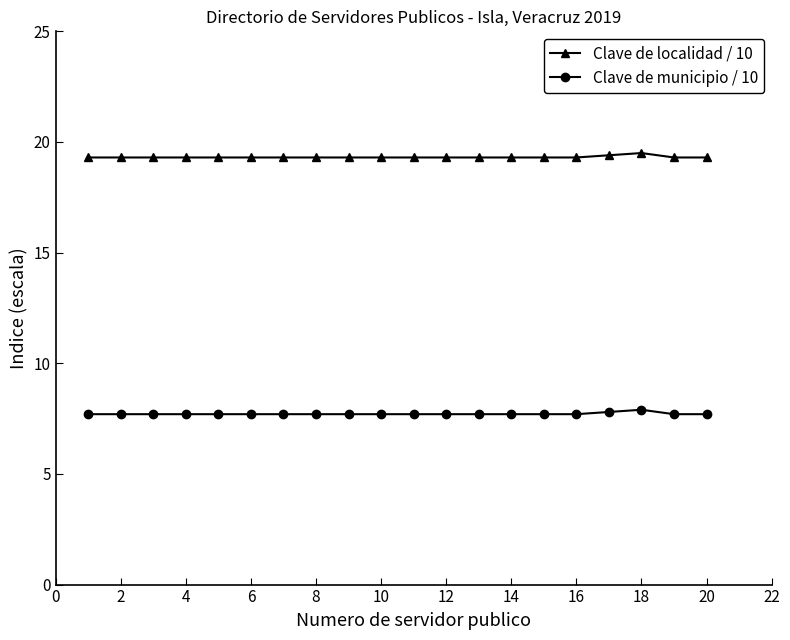

What is the value of the Clave de municipio / 10 point at the 17th from the left?

7.8